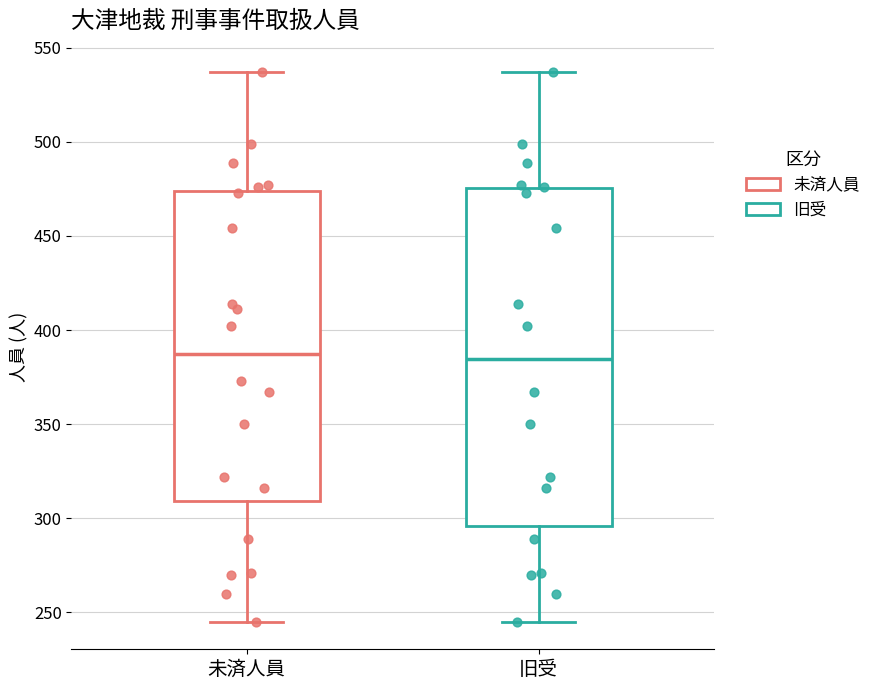

Reading left to right, read every box against the y-axis: the position of its median line, the range the box covers, and the ends of its whiskers. The values are not printed on the chart, so give them approximately, as read against the axis.

未済人員: median 390, box 310 to 475, whiskers 245 to 535
旧受: median 385, box 295 to 475, whiskers 245 to 535